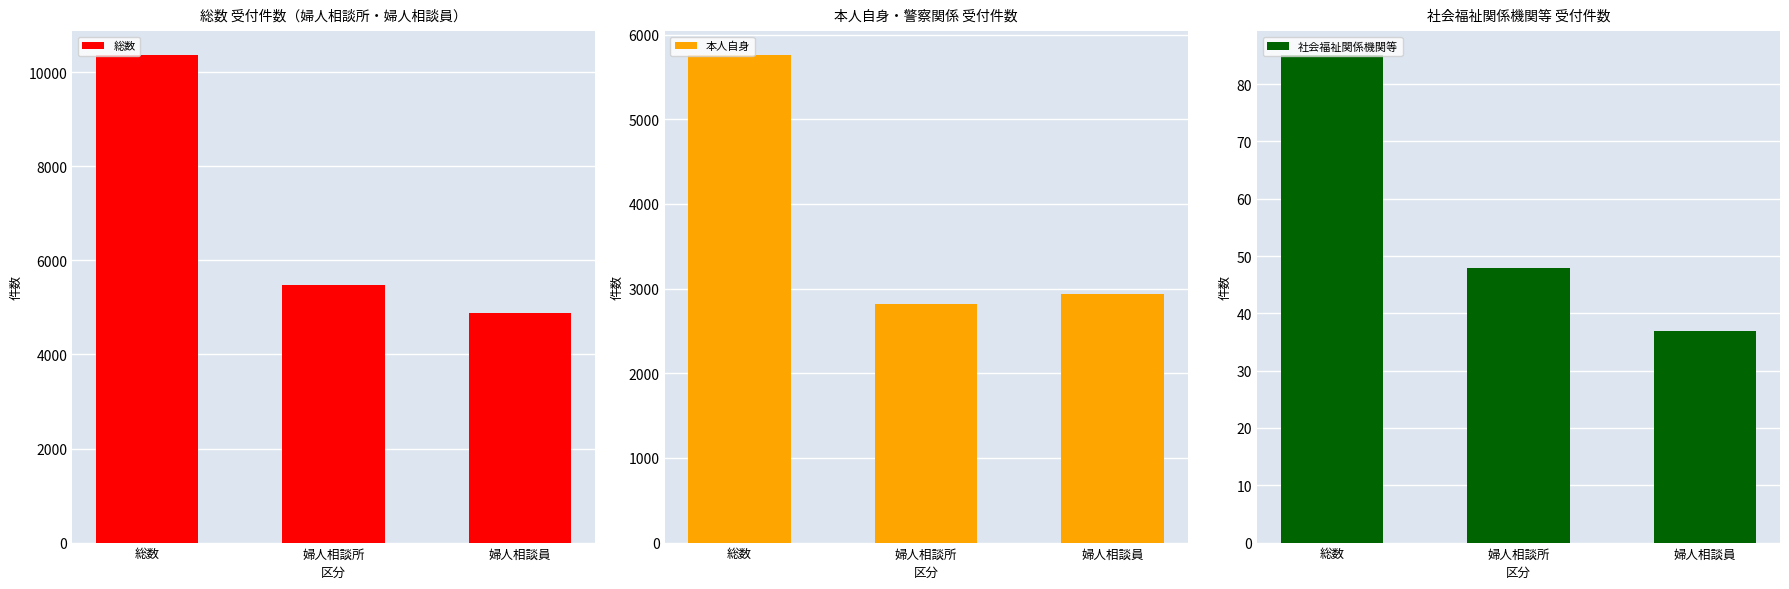

How many 総数 values are between 4882 and 10359?

3